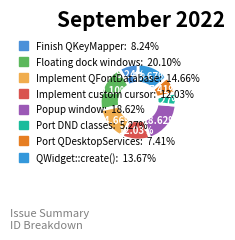

To the nearest percent, what is the difference between the QWidget::create() and Floating dock windows slice percentages?

6%